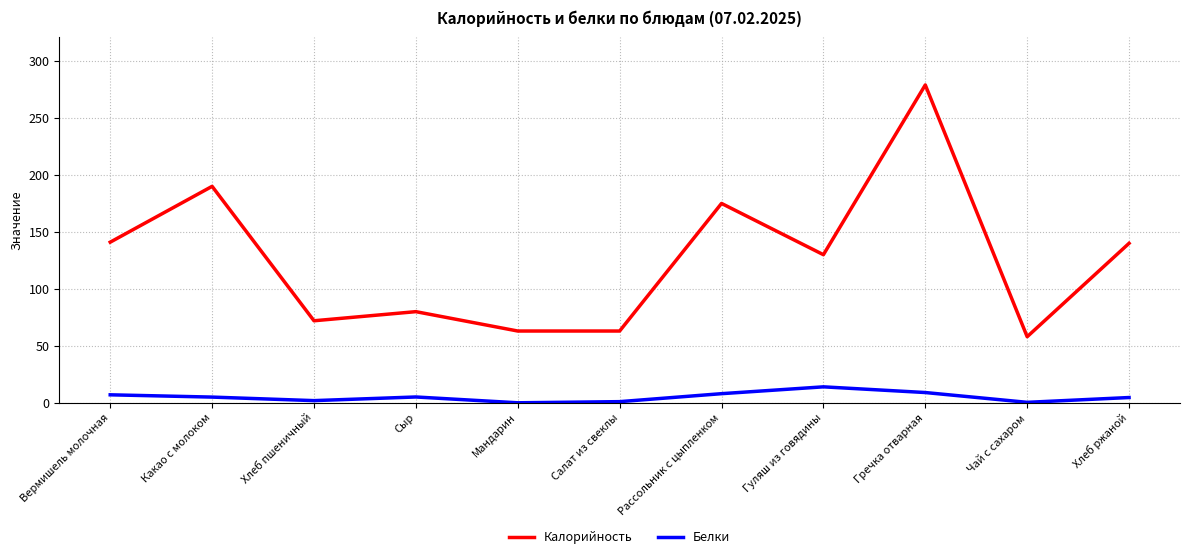

True or false: Белки has a value of 9.0 at Гречка отварная.

True